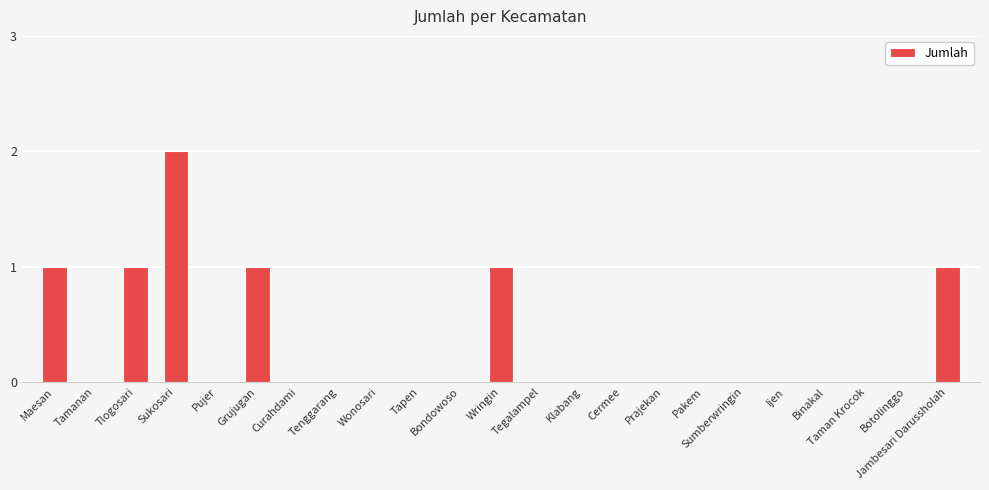

Between Wringin and Taman Krocok, which is larger?

Wringin